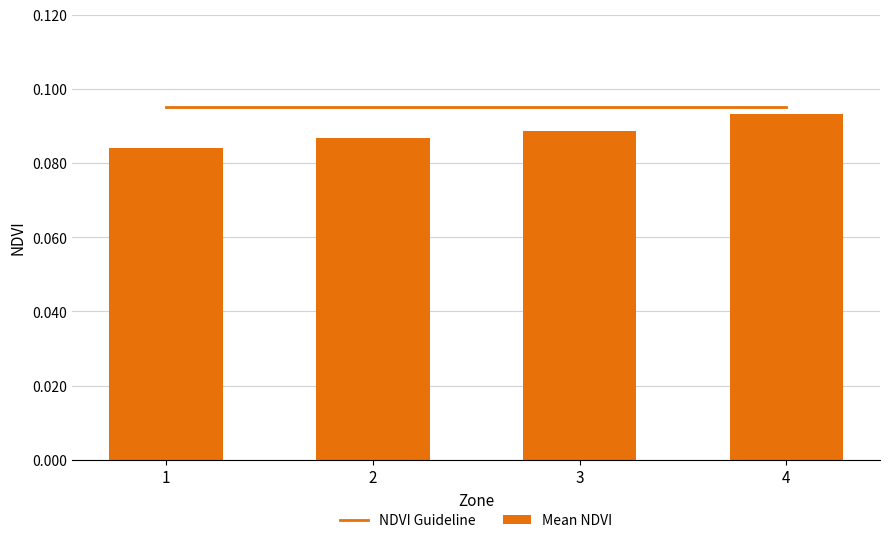

How many Mean NDVI values are between 0 and 1?

4